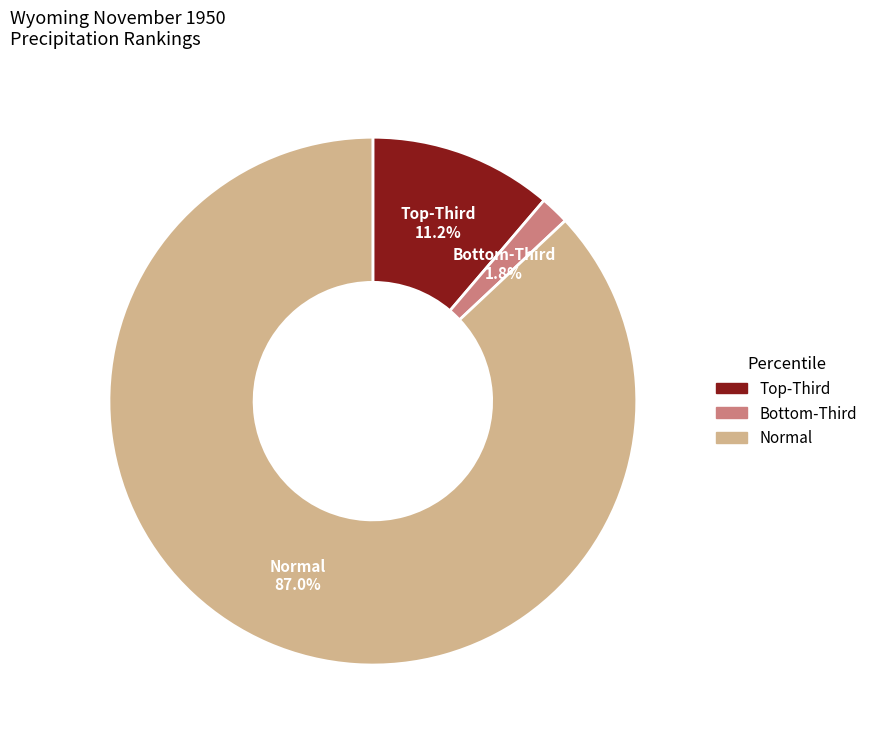

Does any single category account for the majority?

Yes